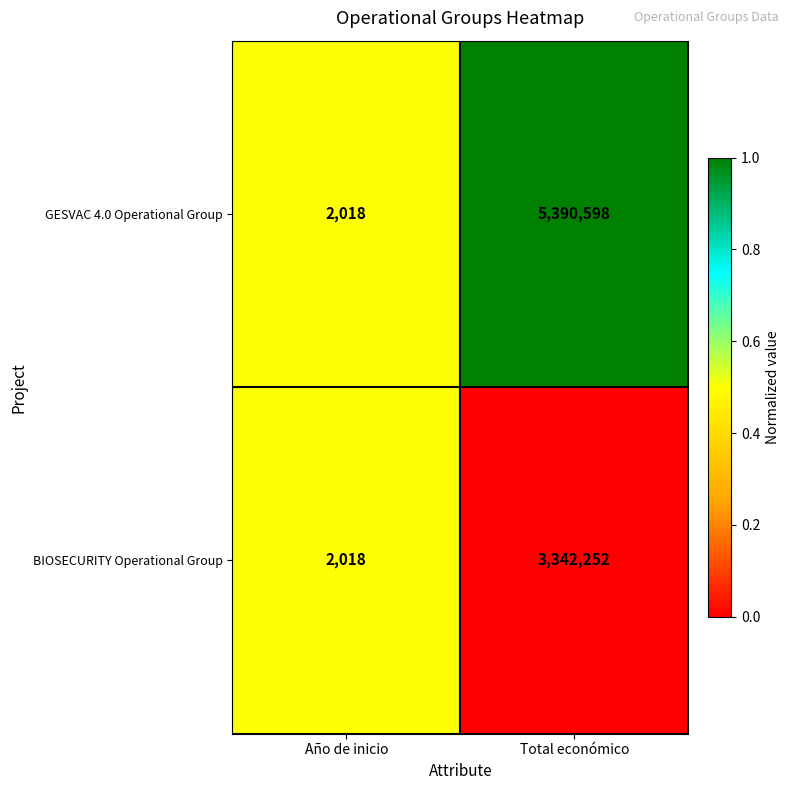

How many distinct data groups are displayed?

2